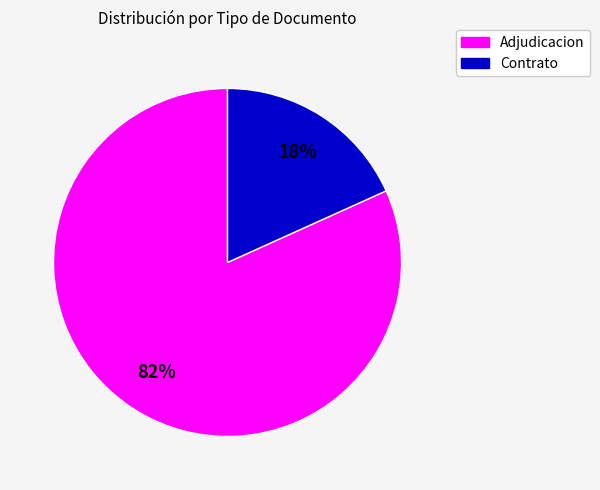

Which category has the biggest portion of the pie?

Adjudicacion